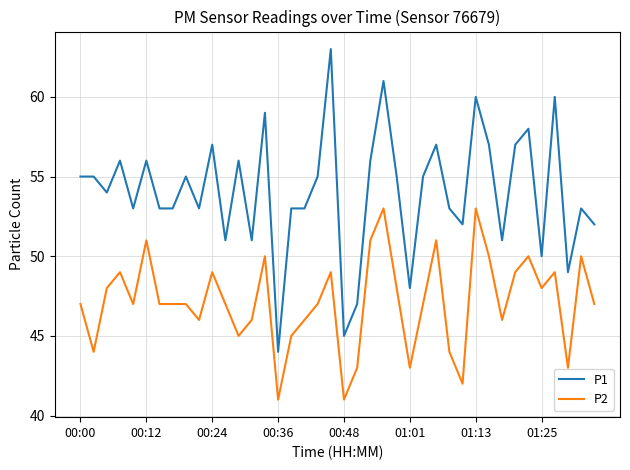

List the series in order of their overall mean, highest first.

P1, P2